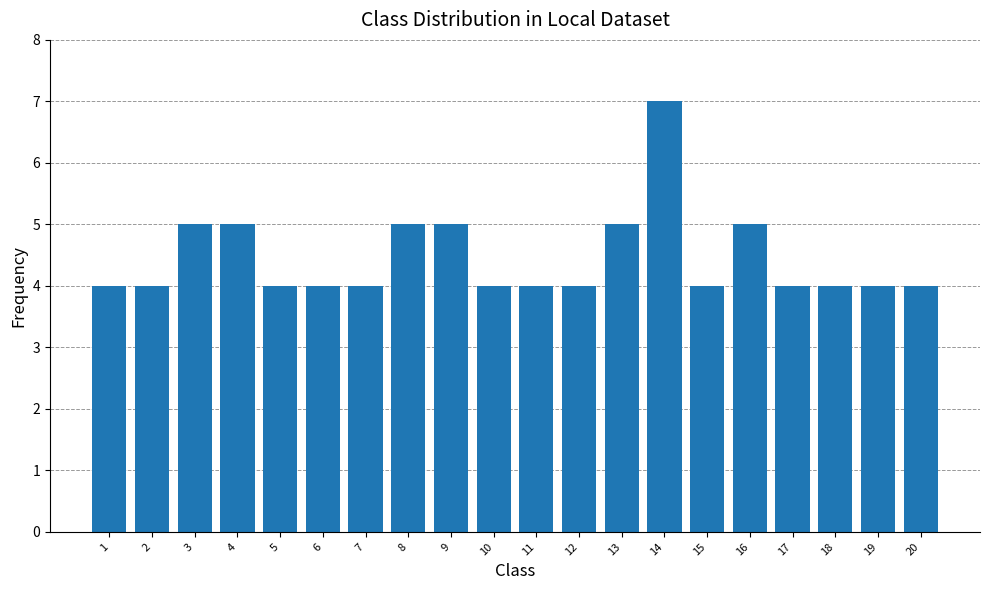

What is the maximum value shown in the chart?

7